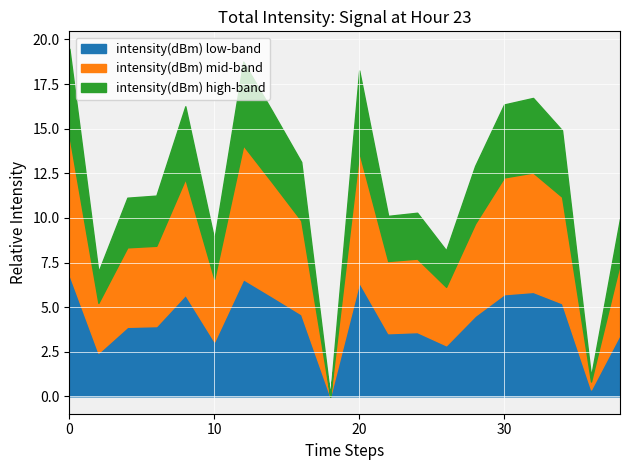

Which category has the lowest value in the intensity(dBm) series?

18